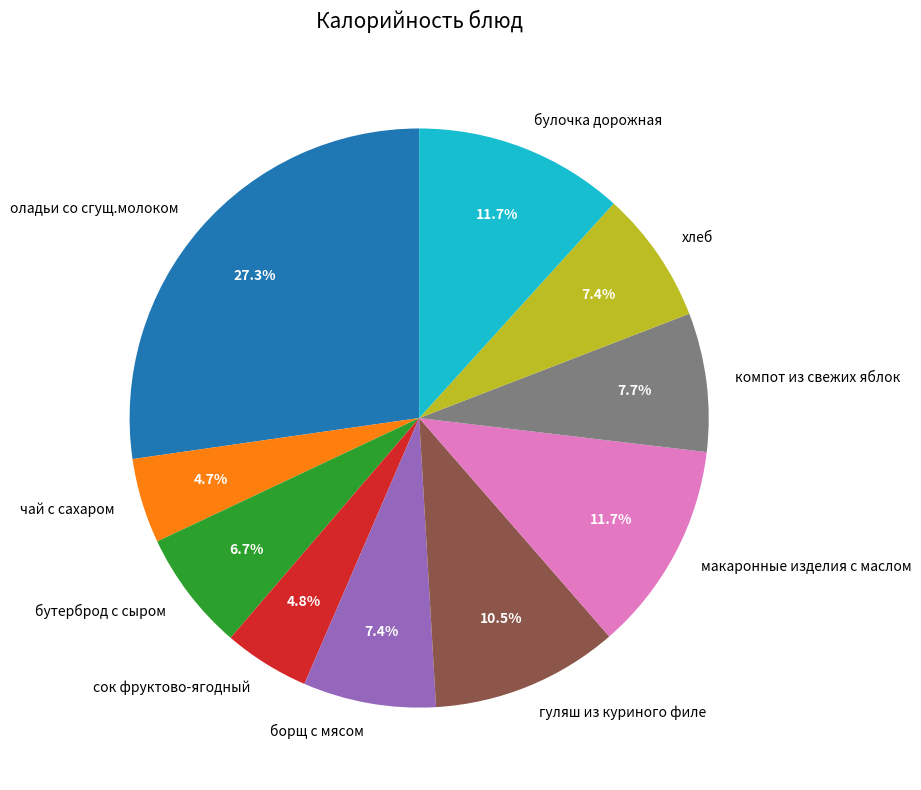

To the nearest percent, what is the combined percentage of гуляш из куриного филе and оладьи со сгущ.молоком?

38%